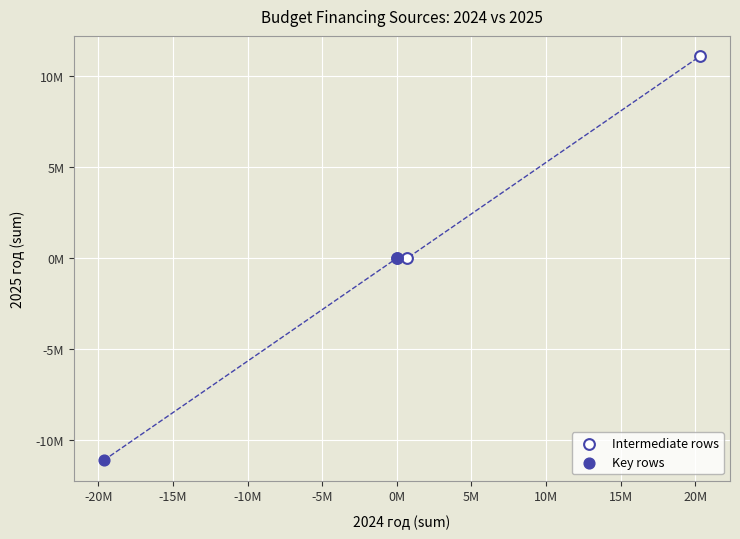

Which series contains the lowest Y value?

Key rows